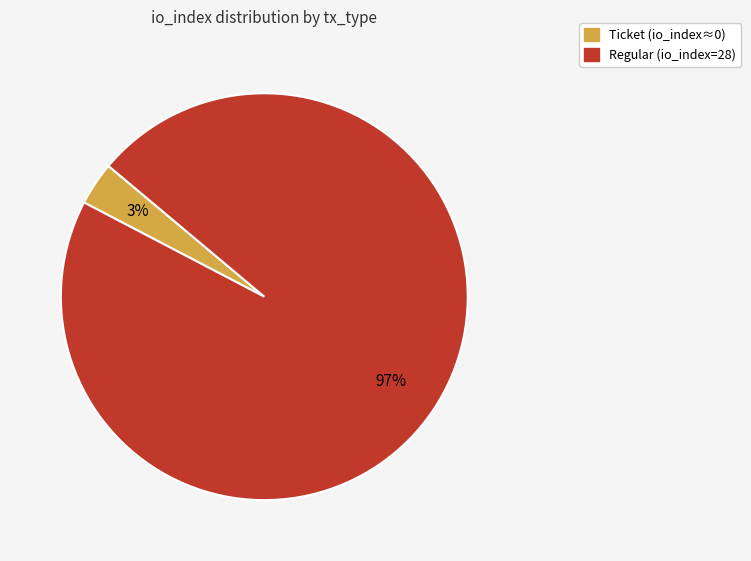

To the nearest percent, what is the average slice percentage?

50%